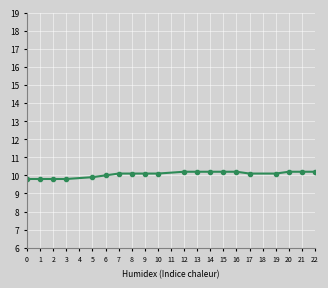

Is it true that the value at 9 is 10.1?

True